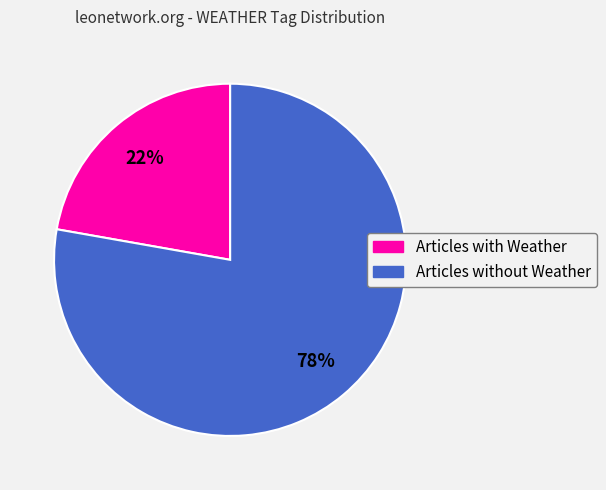

To the nearest percent, what is the average slice percentage?

50%